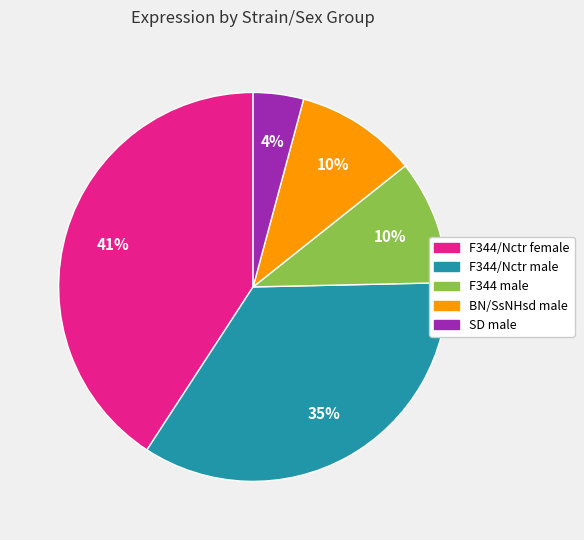

Combined, do F344/Nctr female and F344/Nctr male account for over 50%?

Yes